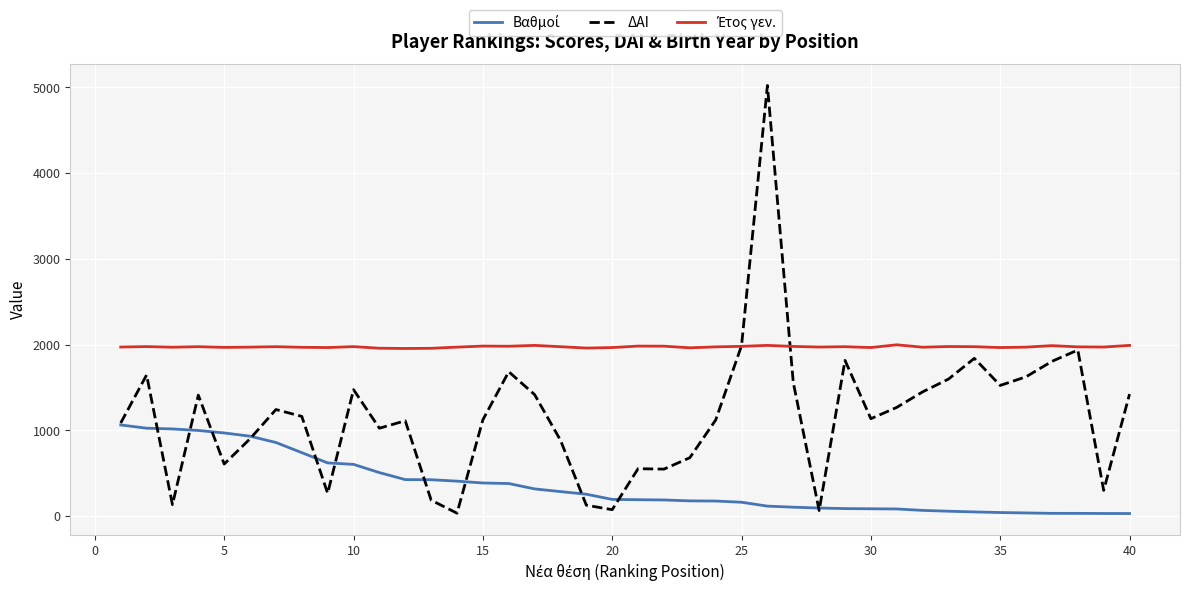

What is the highest value of the ΔΑΙ series?

5023.0